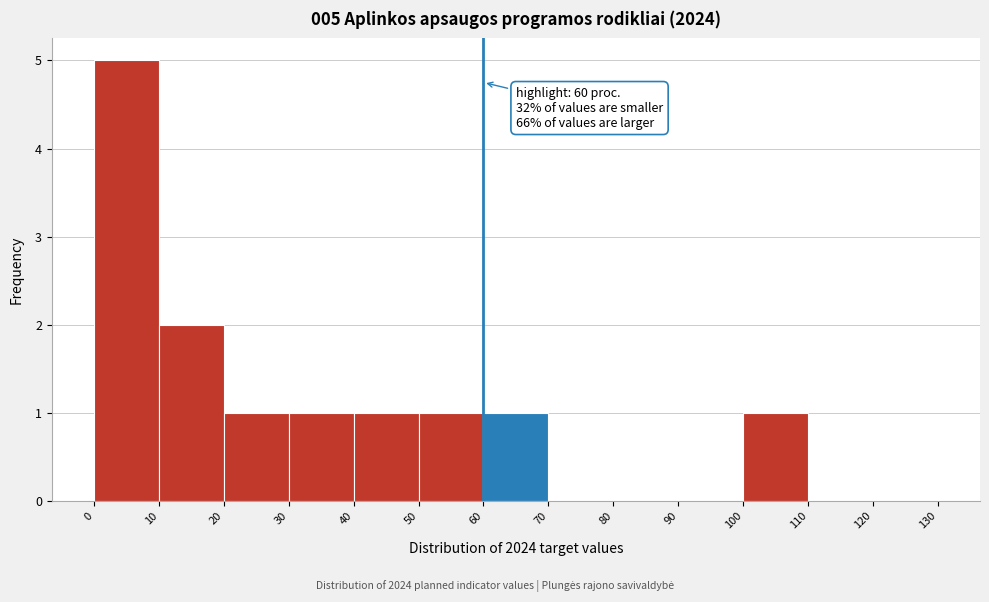

Over which range of the x-axis is the bar tallest?

0 to 10